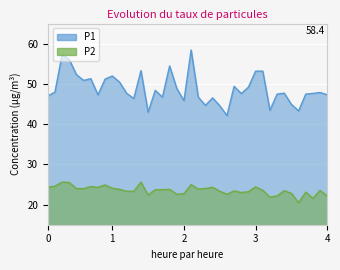

True or false: P2 and P1 cross at least once.

False